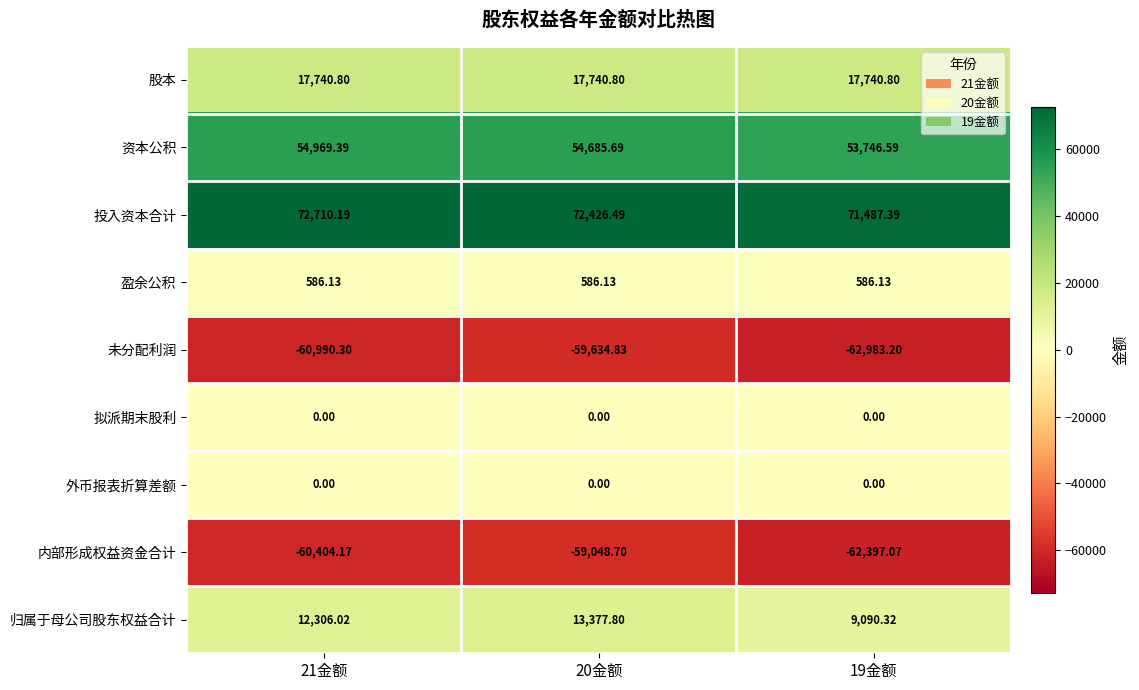

At which category is the sum across all series the highest?

20金额